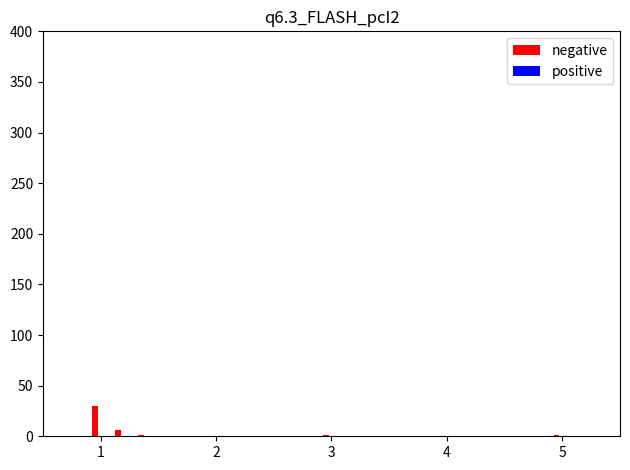

What is the sum of all values?

39